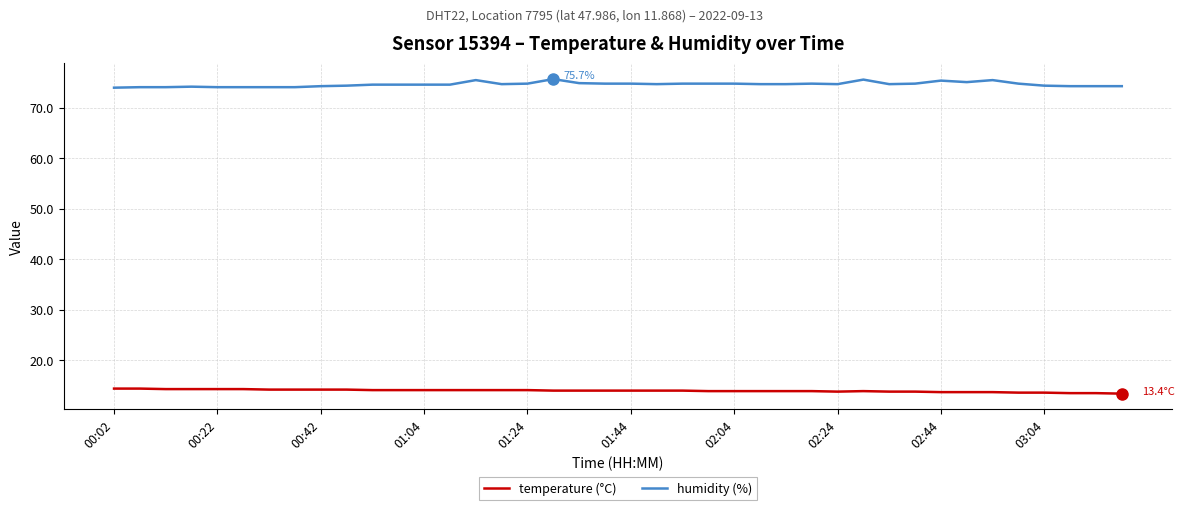

Which series has the largest range (max minus min)?

humidity (%)